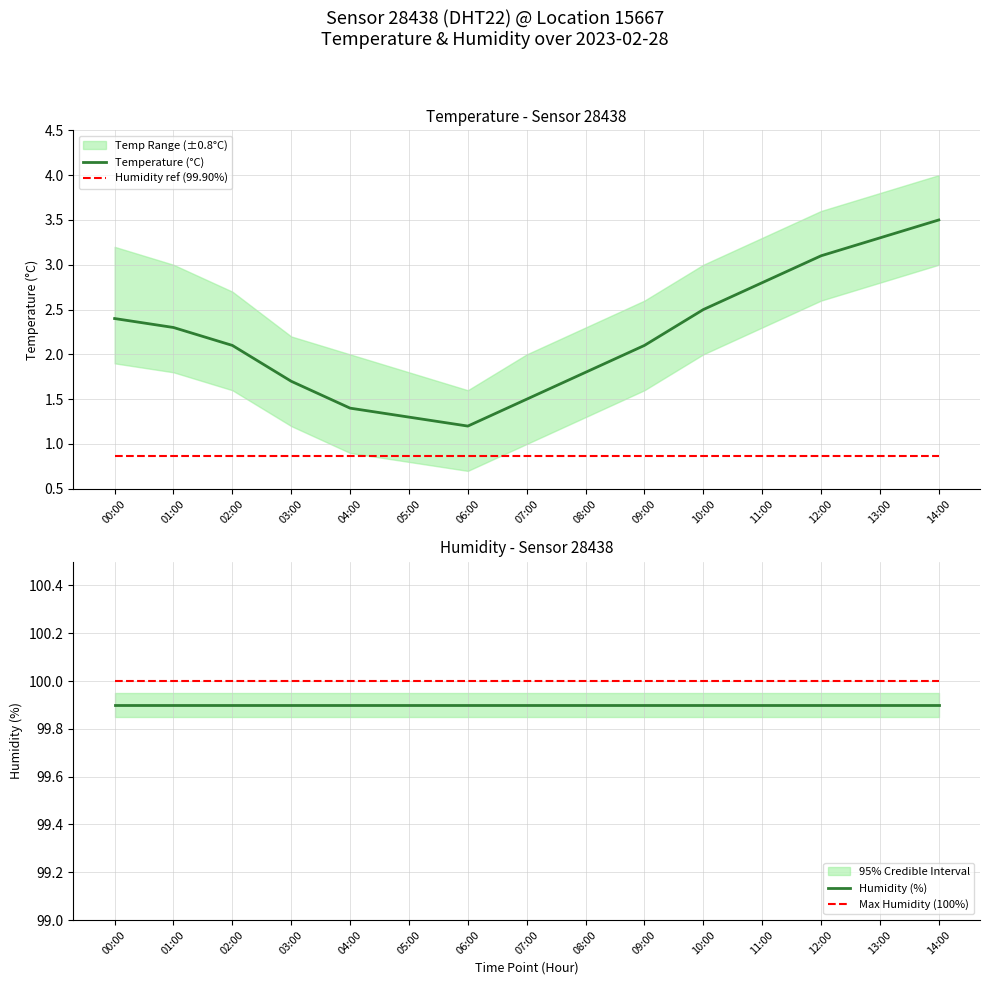

Which label corresponds to the smallest value in the chart?

00:00